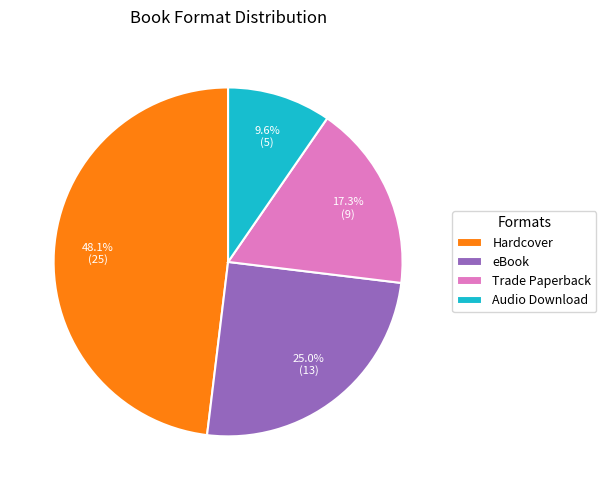

Combined, do Audio Download and Trade Paperback account for over 50%?

No